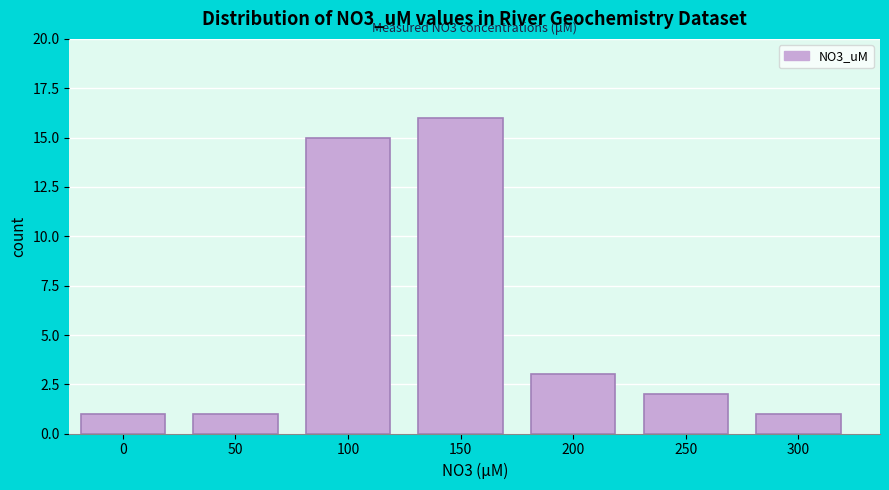

Reading right to left, list all the values displayed in this chart.

1	2	3	16	15	1	1